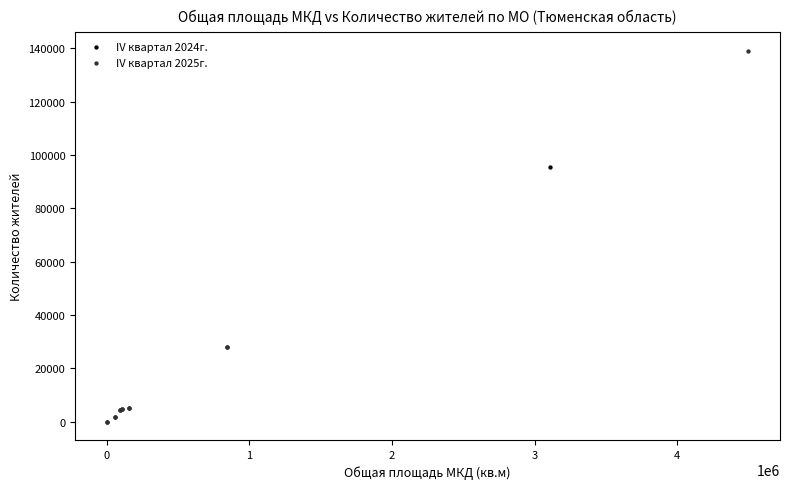

Which series reaches the maximum Y coordinate?

IV квартал 2025г.